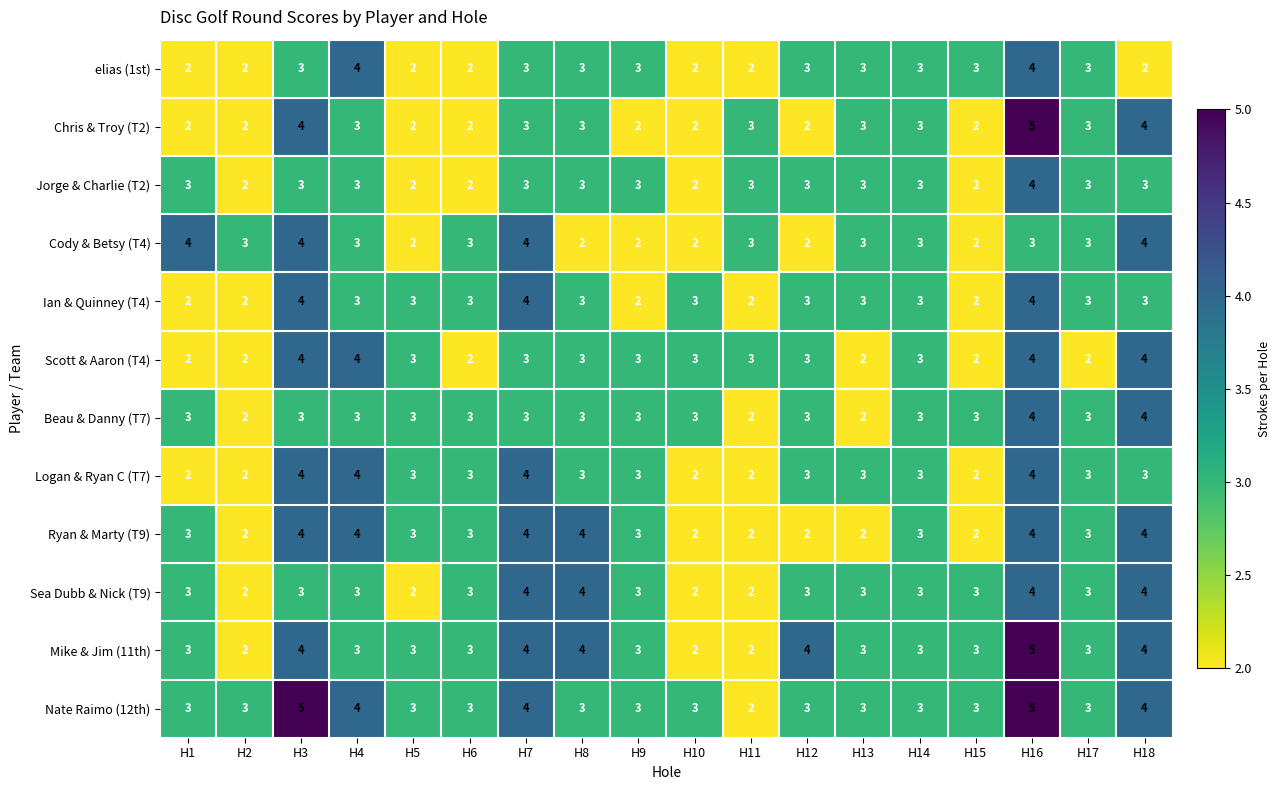

True or false: Ryan & Marty (T9) has a value of 1 at H11.

False